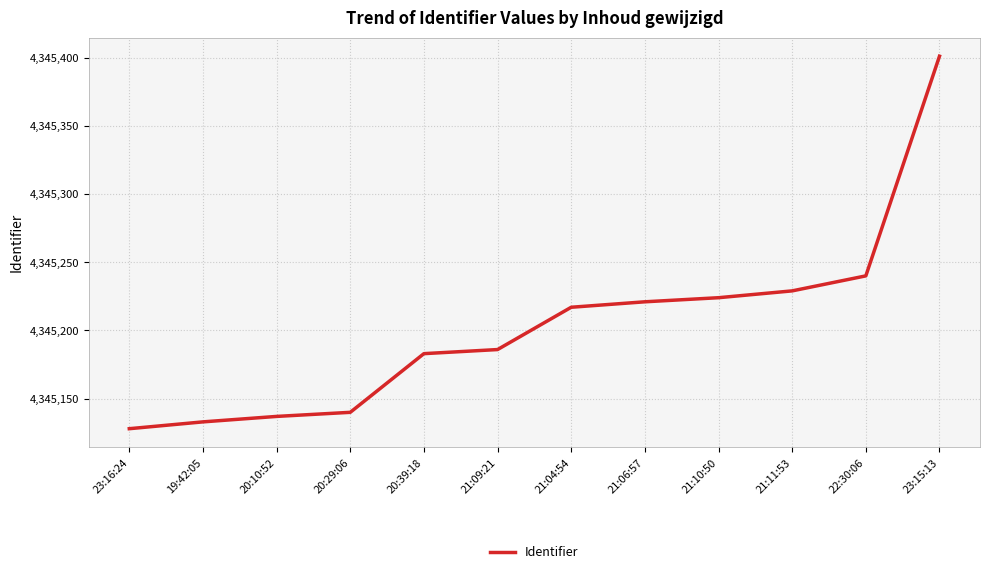

What is the approximate value at 20:39:18?

4345183